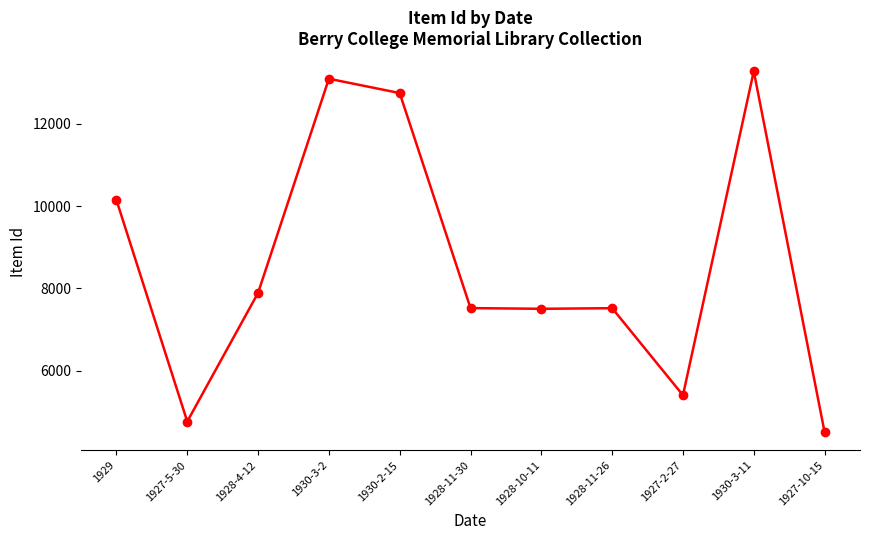

At which category does the data reach its first local valley?

1927-5-30